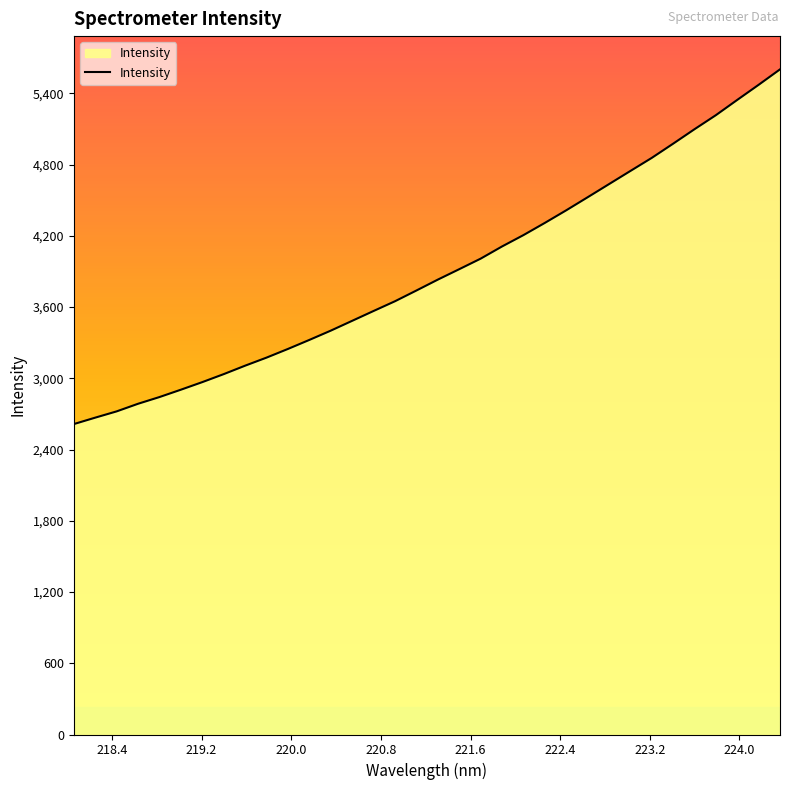

What is the minimum value shown in the chart?

2614.7